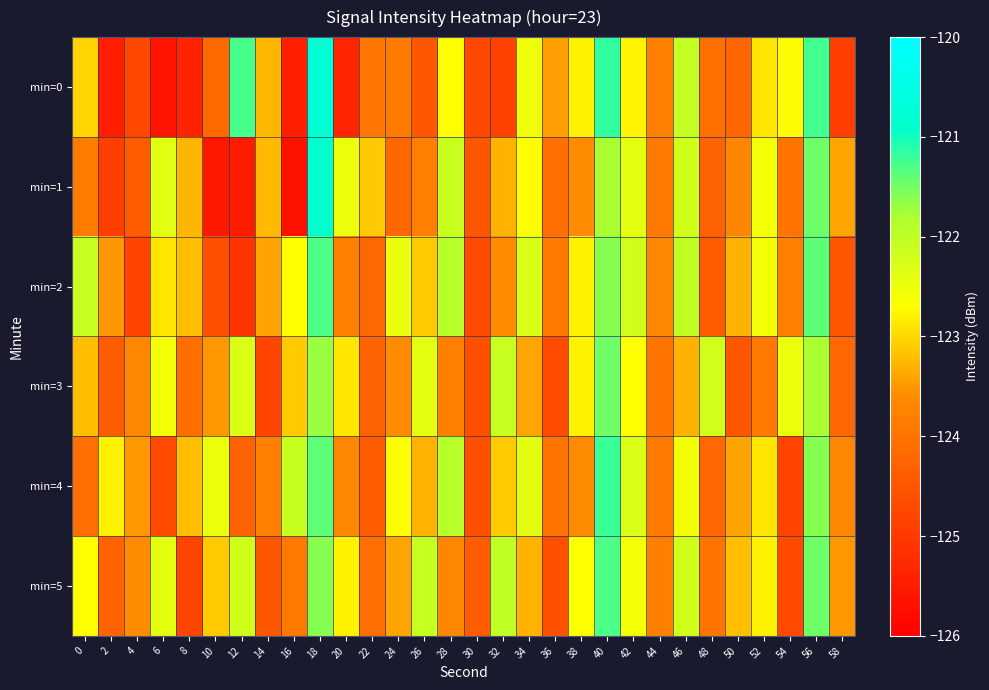

Which series has the widest spread of values?

min=0